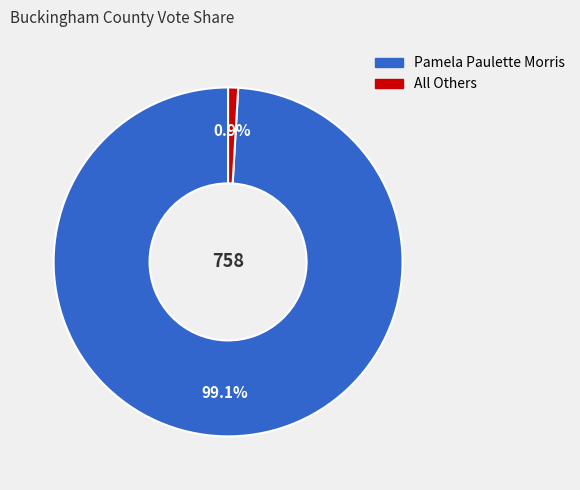

What portion of the pie excludes Pamela Paulette Morris?

0.9%